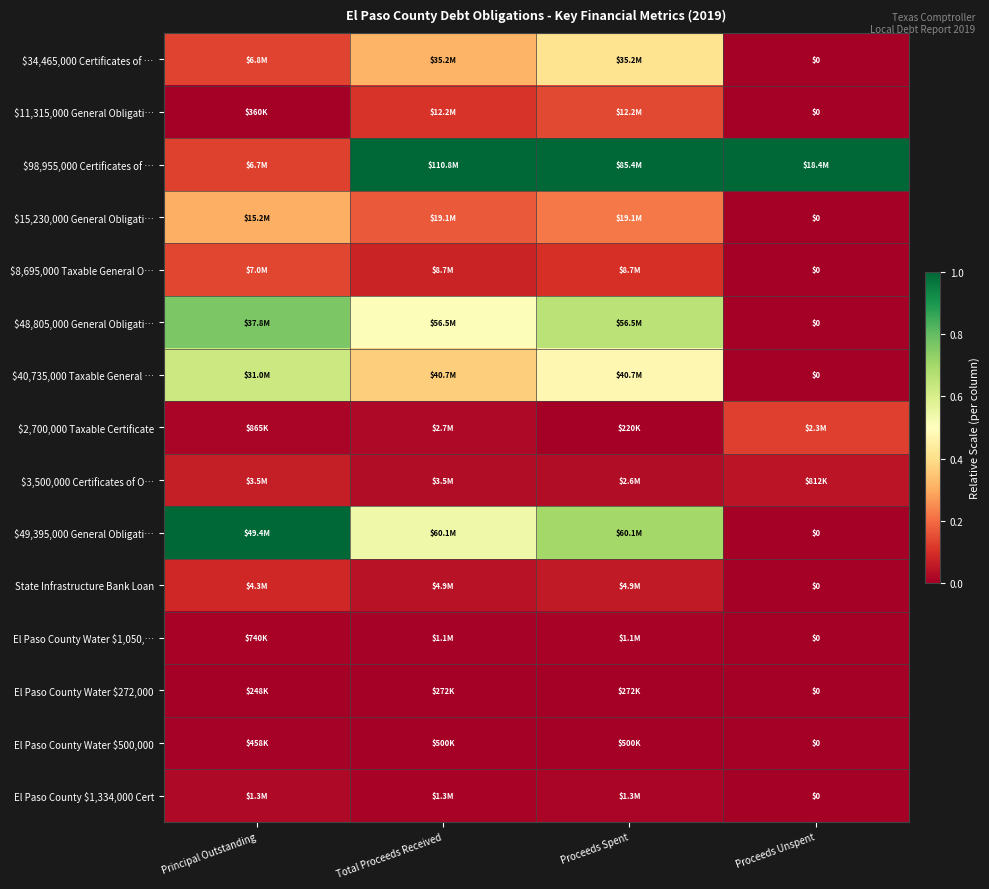

Is it true that $48,805,000 General Obligati… equals 0.0 at Proceeds Unspent?

True